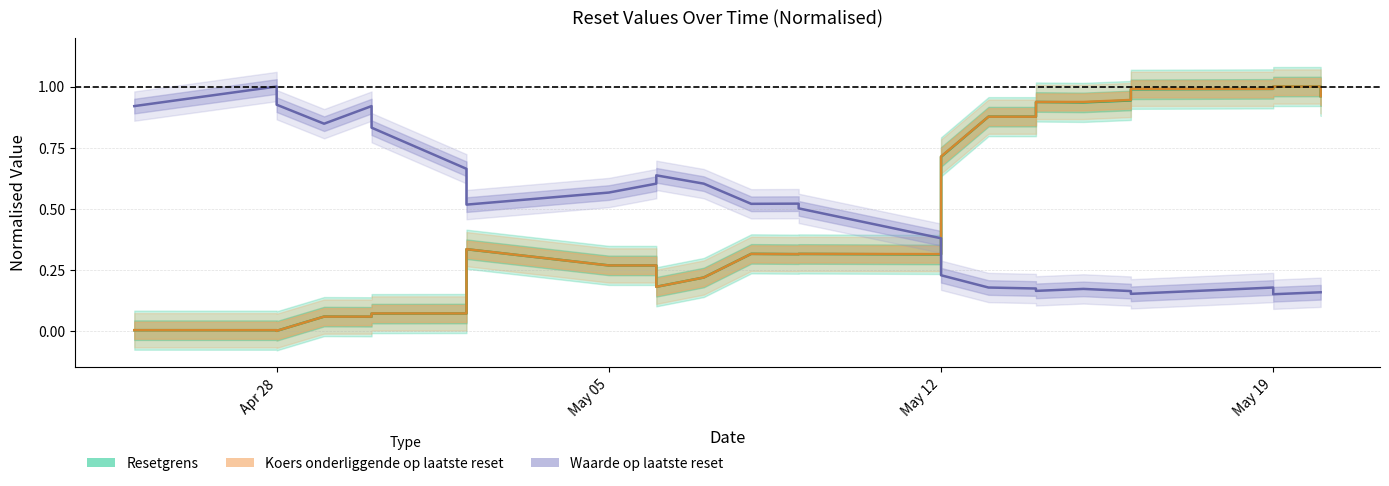

What is the difference between the maximum and minimum values in the Koers onderliggende op laatste reset series?

1.0